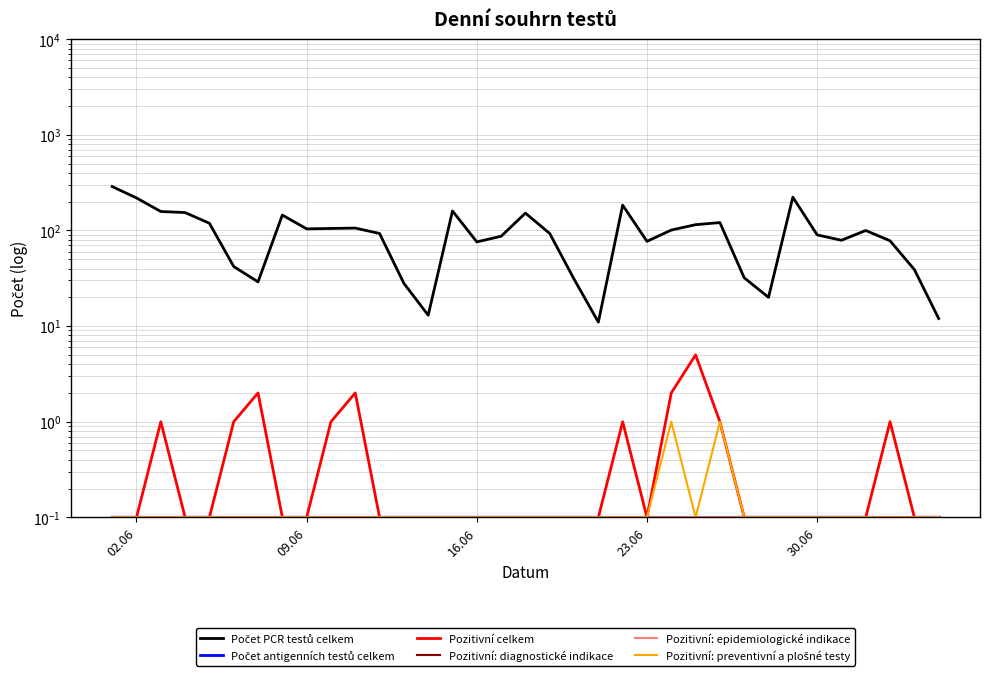

Rank the series at 16.06 from highest to lowest value.

Počet PCR testů celkem, Pozitivní celkem, Počet antigenních testů celkem, Pozitivní: diagnostické indikace, Pozitivní: epidemiologické indikace, Pozitivní: preventivní a plošné testy